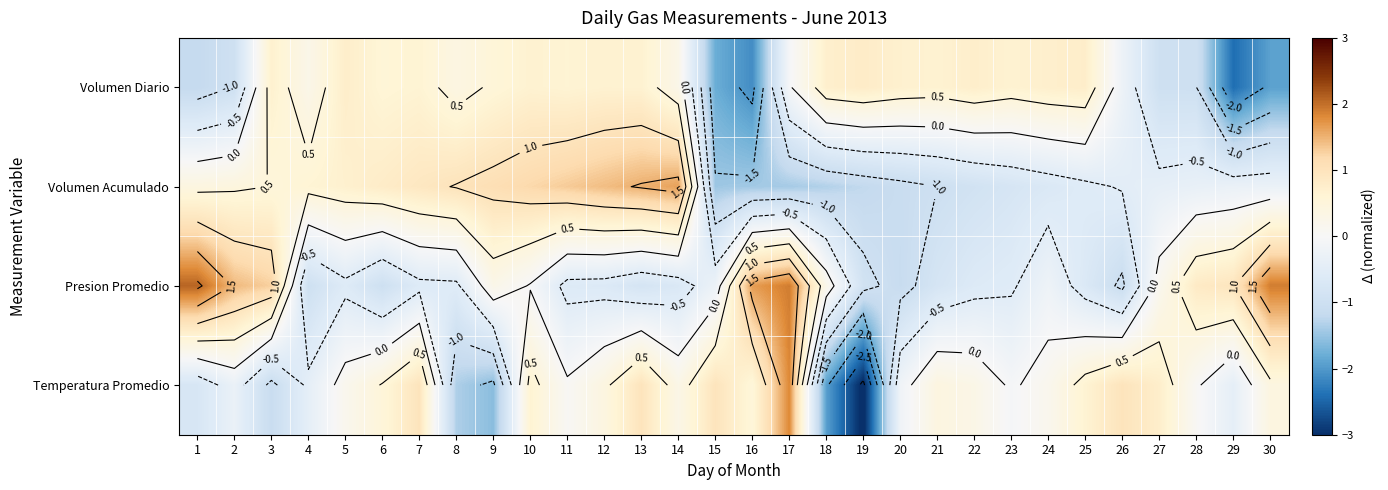

What is the spread (max minus min) of values at 29?

3.4